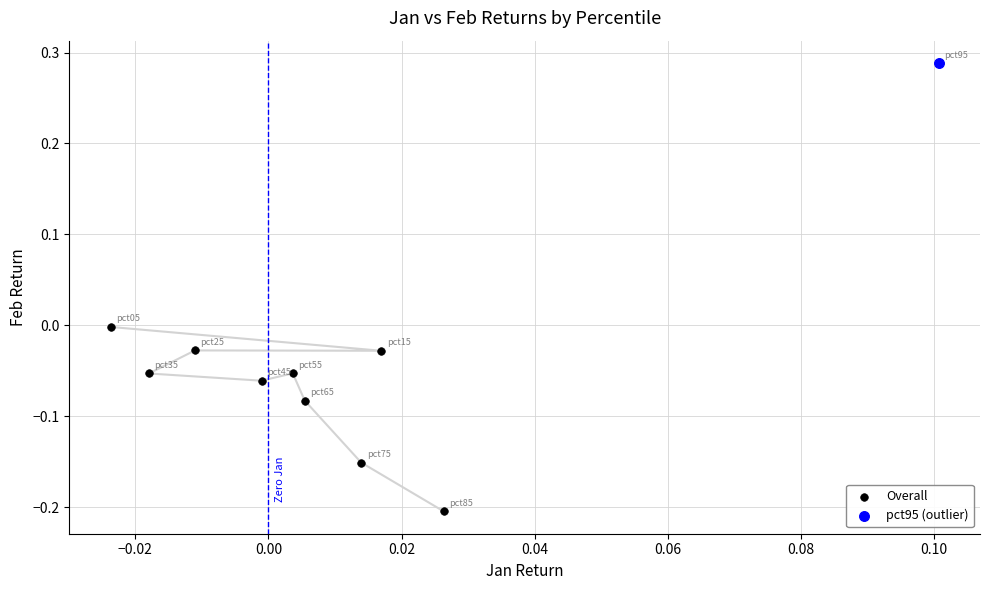

What are all the series names shown in the legend?

Overall, pct95 (outlier)